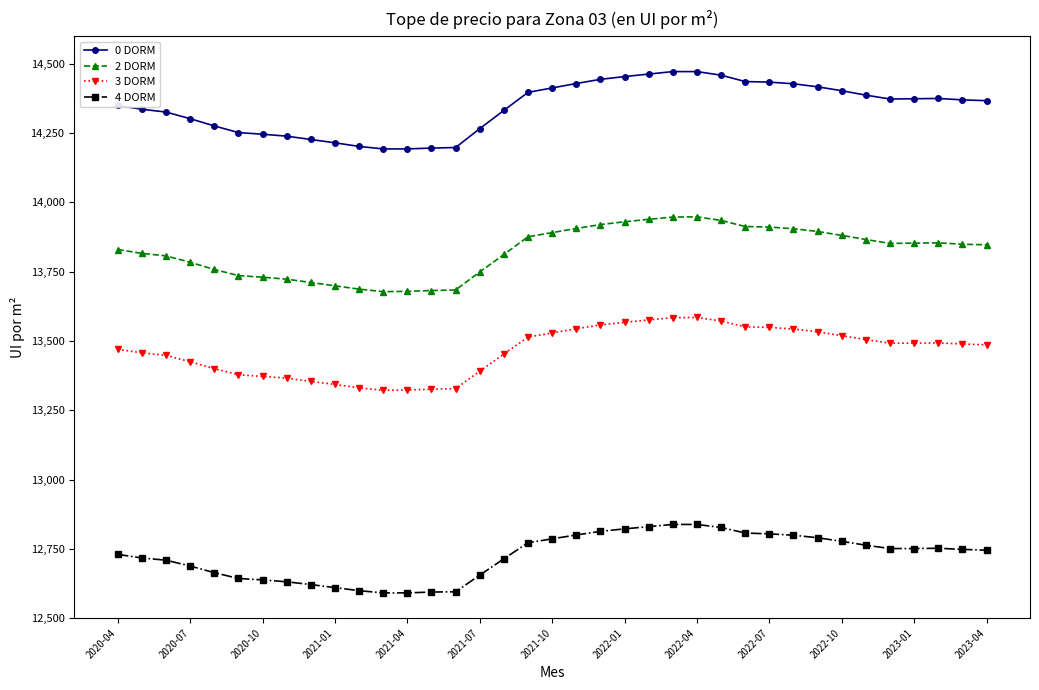

What is the value of the 2 DORM point at the 10th from the left?

13699